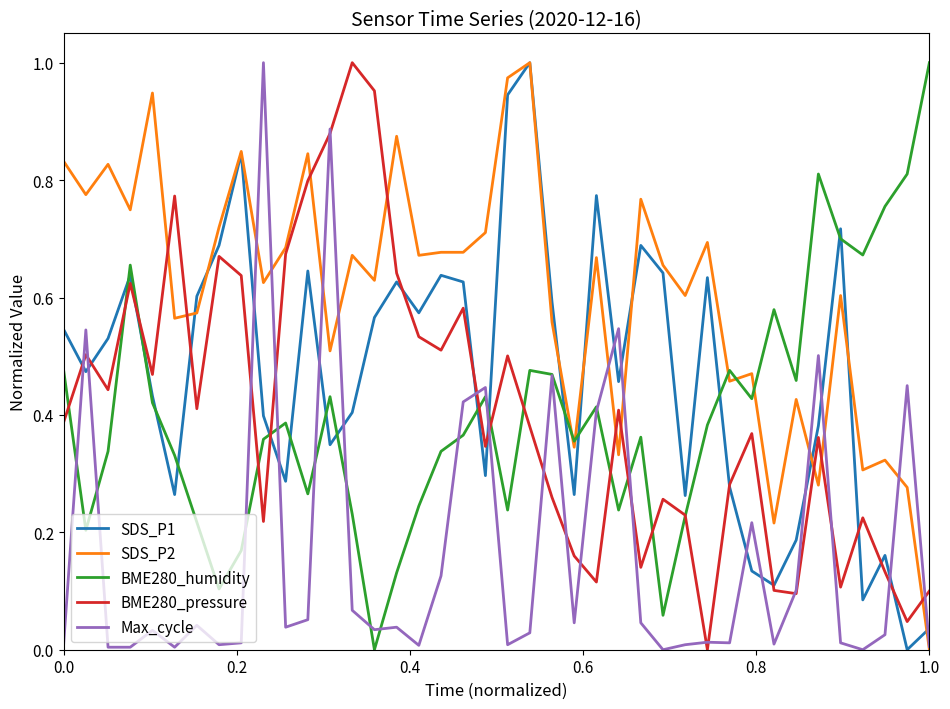

Which series has the largest total across all categories?

SDS_P2